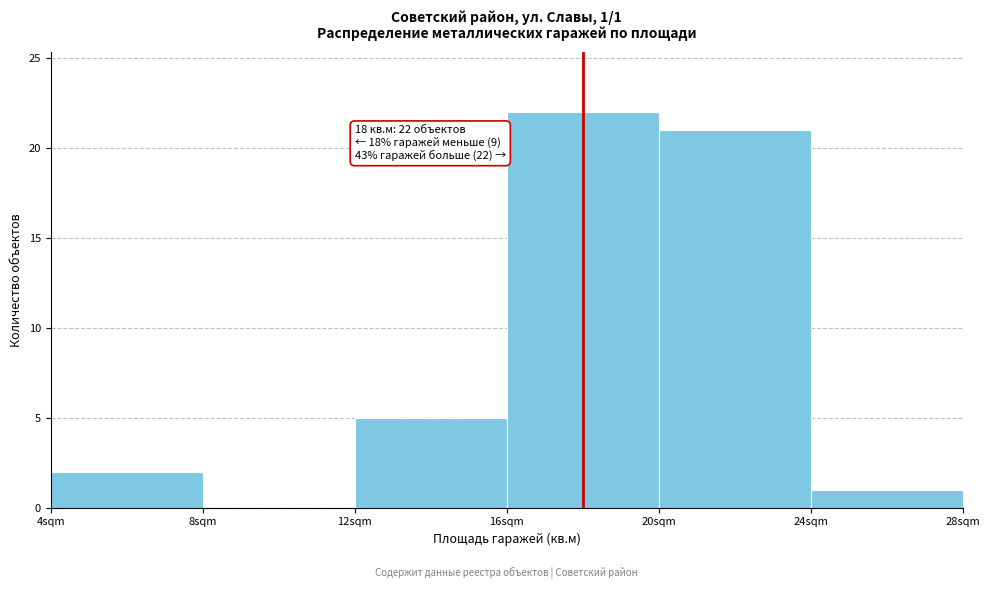

Over which range of the x-axis is the bar tallest?

16 to 20